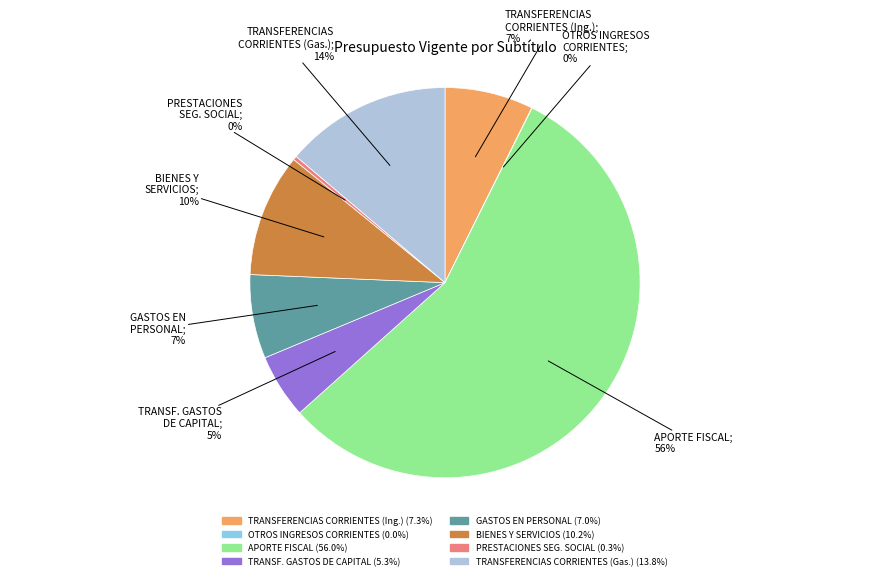

To the nearest percent, what is the average slice percentage?

12%